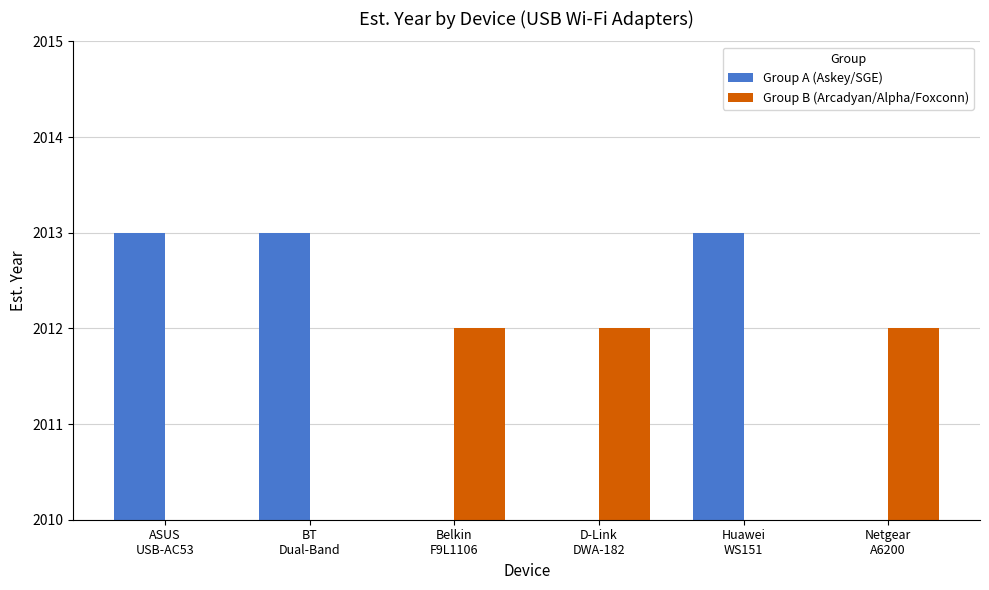

How many bars are there in total?

12